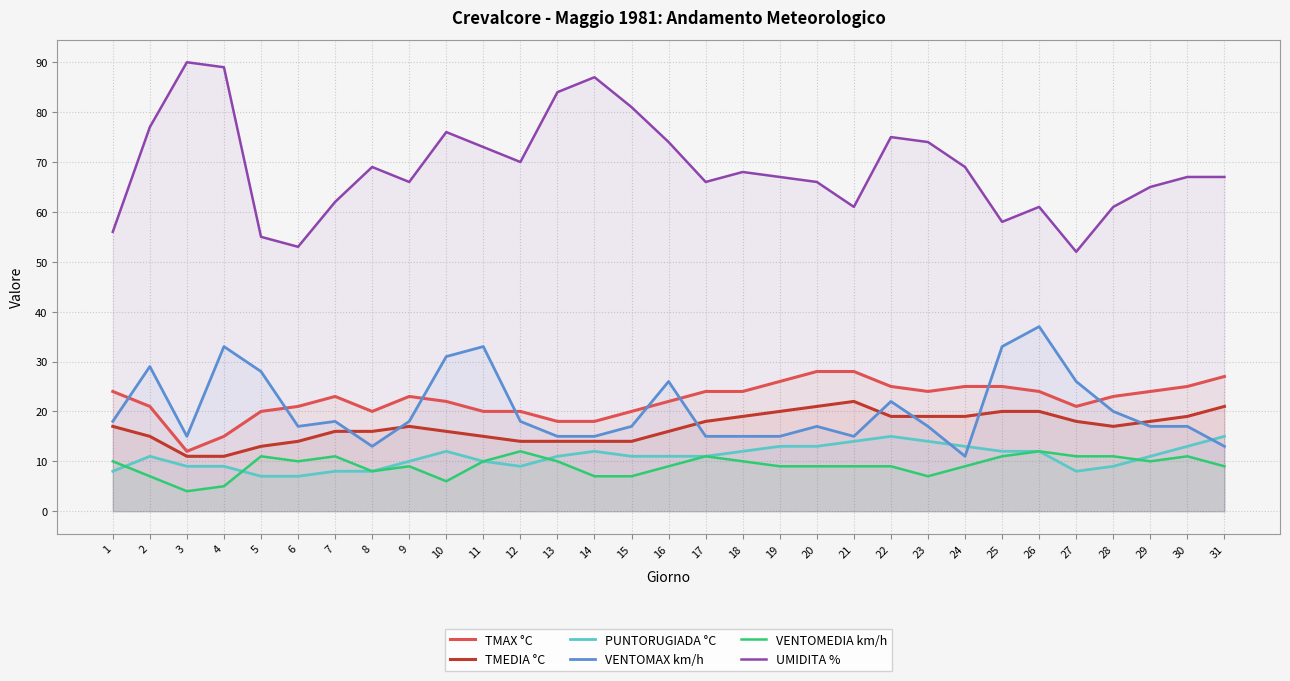

What is the sum of the TMEDIA °C values at 14 and 5?

27